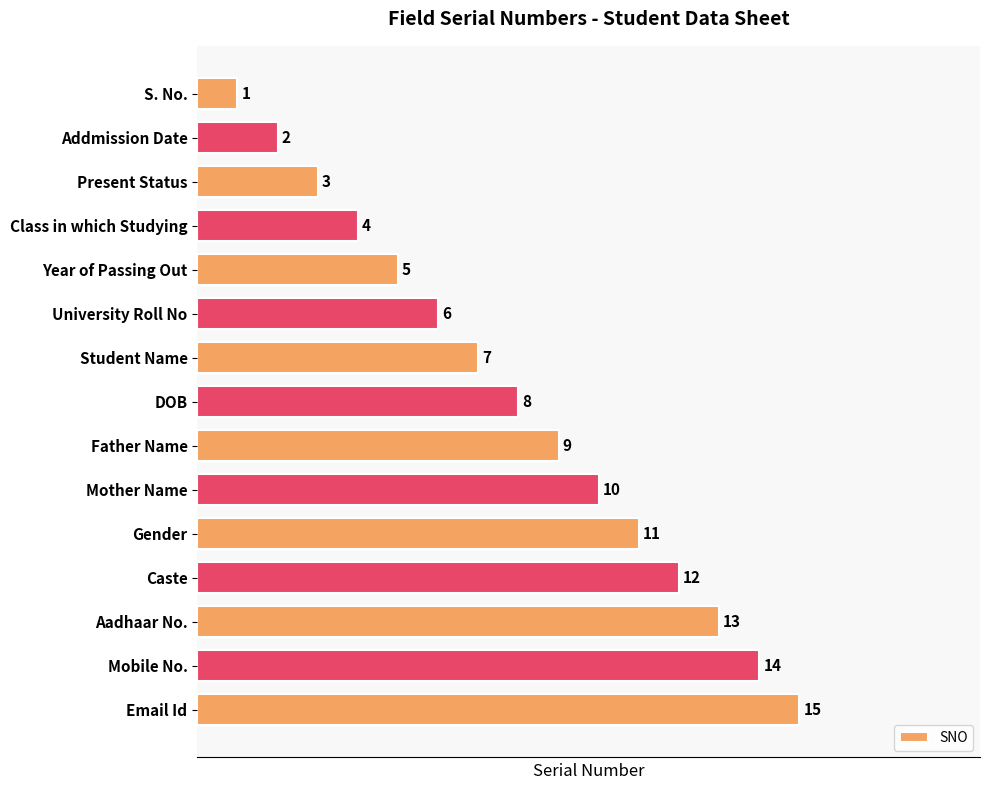

What is the difference between the values at Aadhaar No. and Mother Name?

3